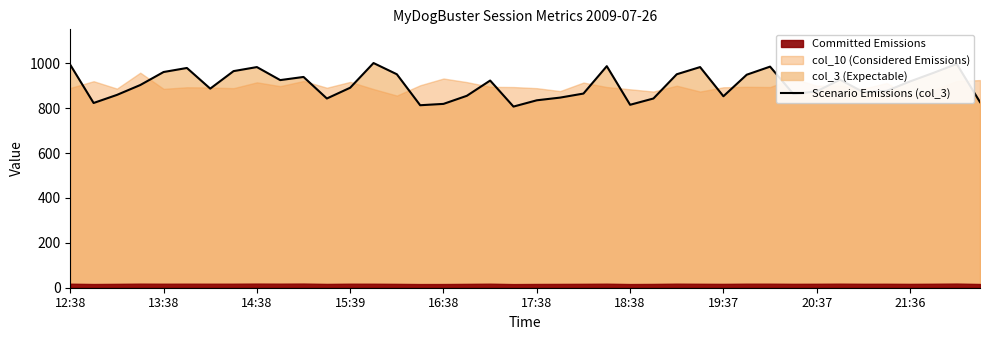

At which category does the chart reach its peak across all series?

13